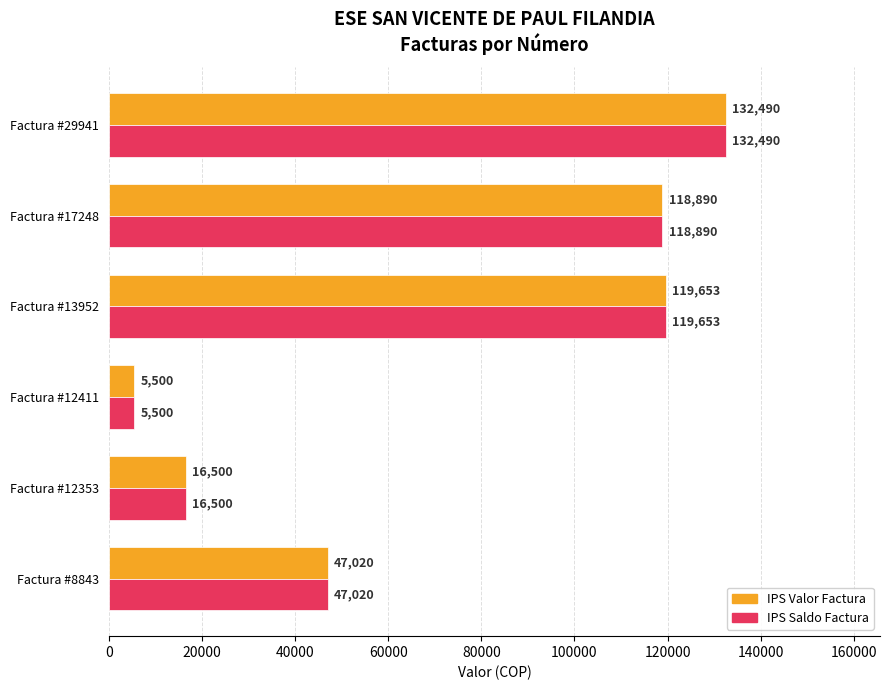

The IPS Valor Factura series shows 118890 at Factura #17248. True or false?

True